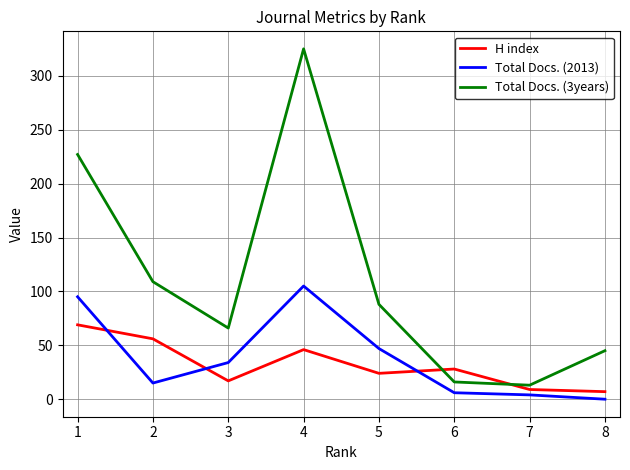

How many interior local peaks does the Total Docs. (3years) series have?

1